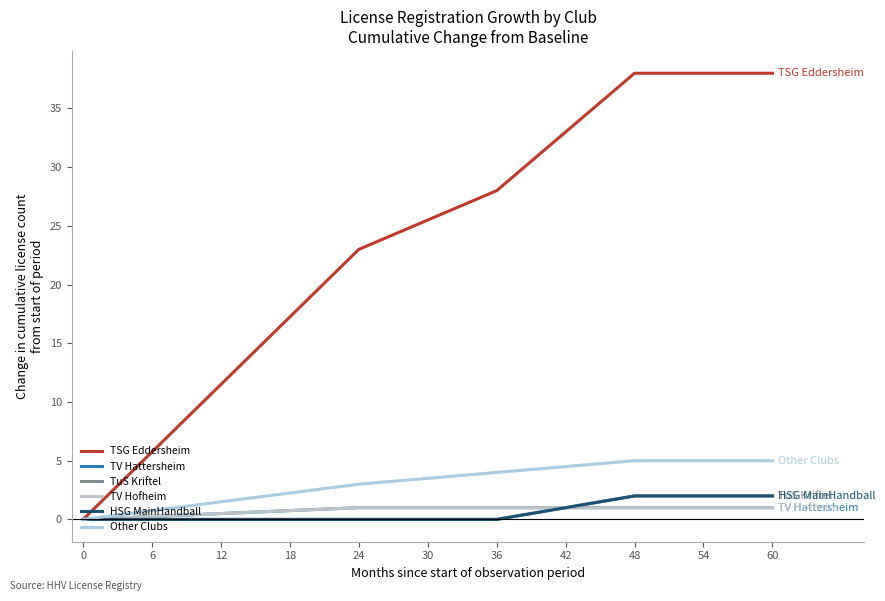

Does the chart have visible grid lines?

No